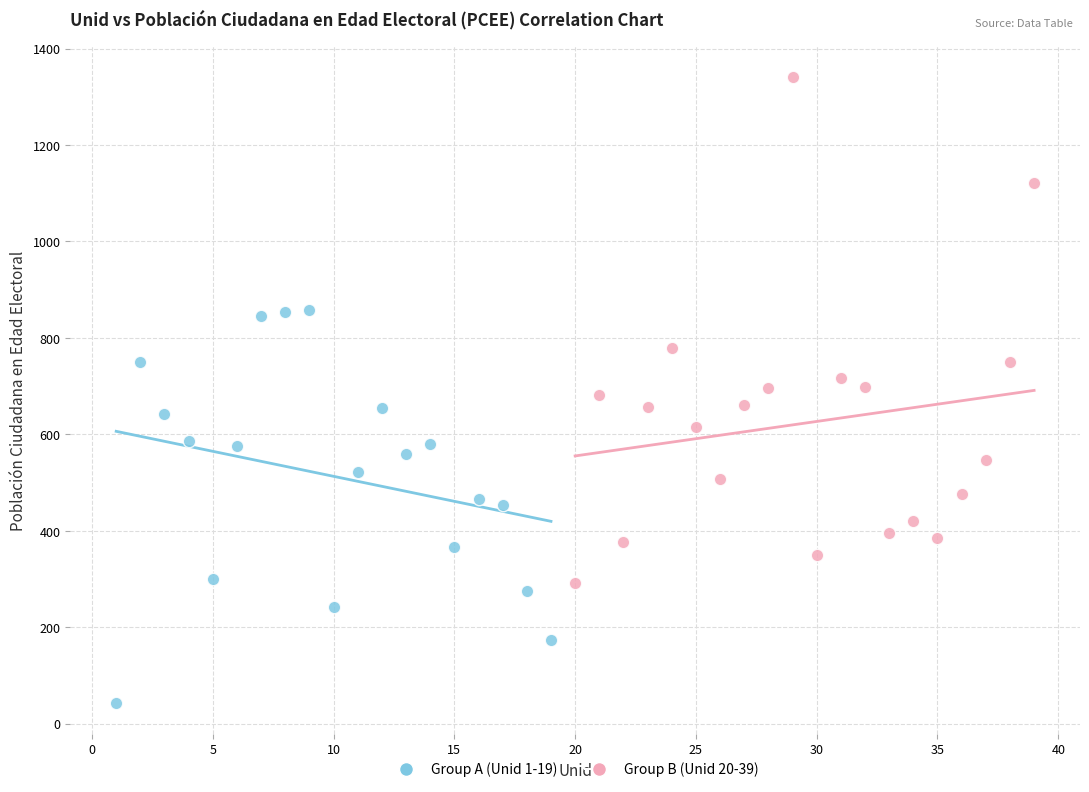

Which series reaches the maximum Y coordinate?

Group B (Unid 20-39)